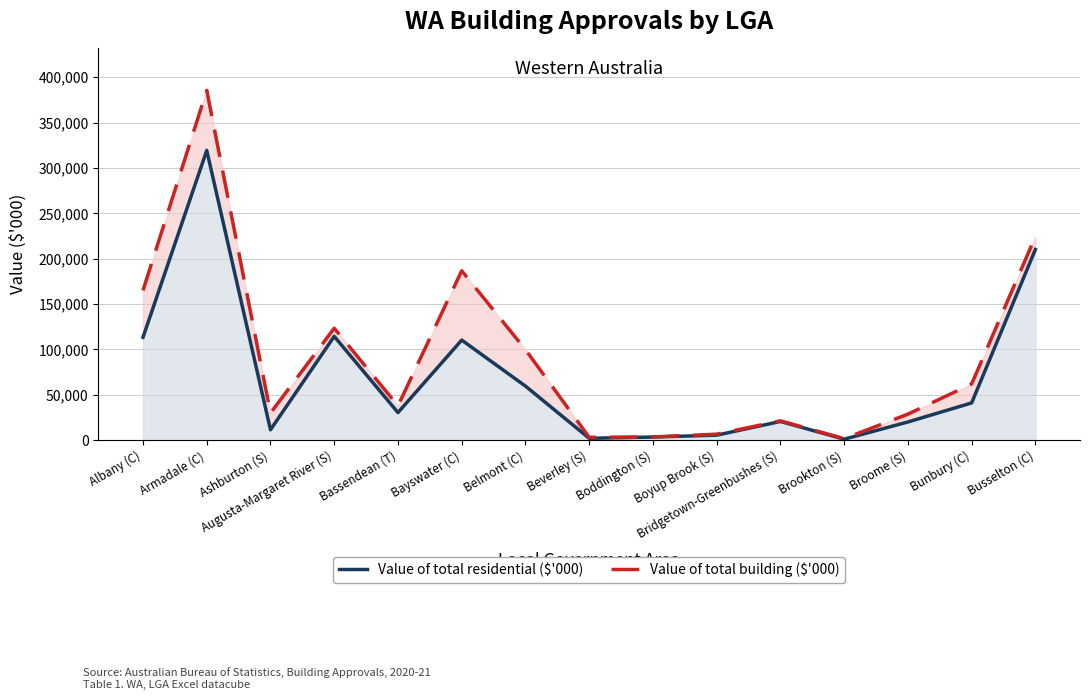

Between Boyup Brook (S) and Broome (S), which series saw the biggest shift?

Value of total building ($'000)